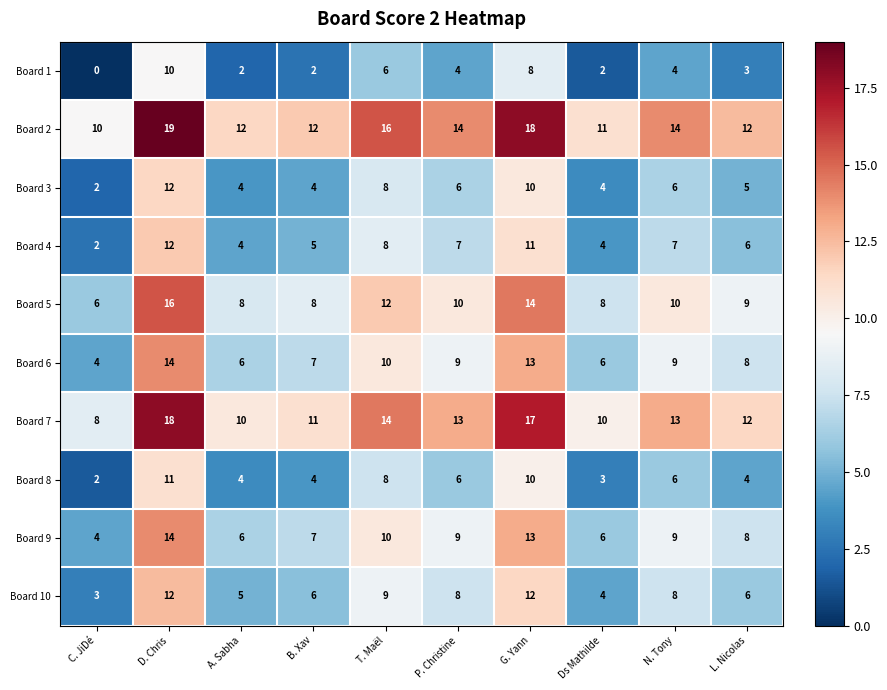

What is the greatest value displayed?

19